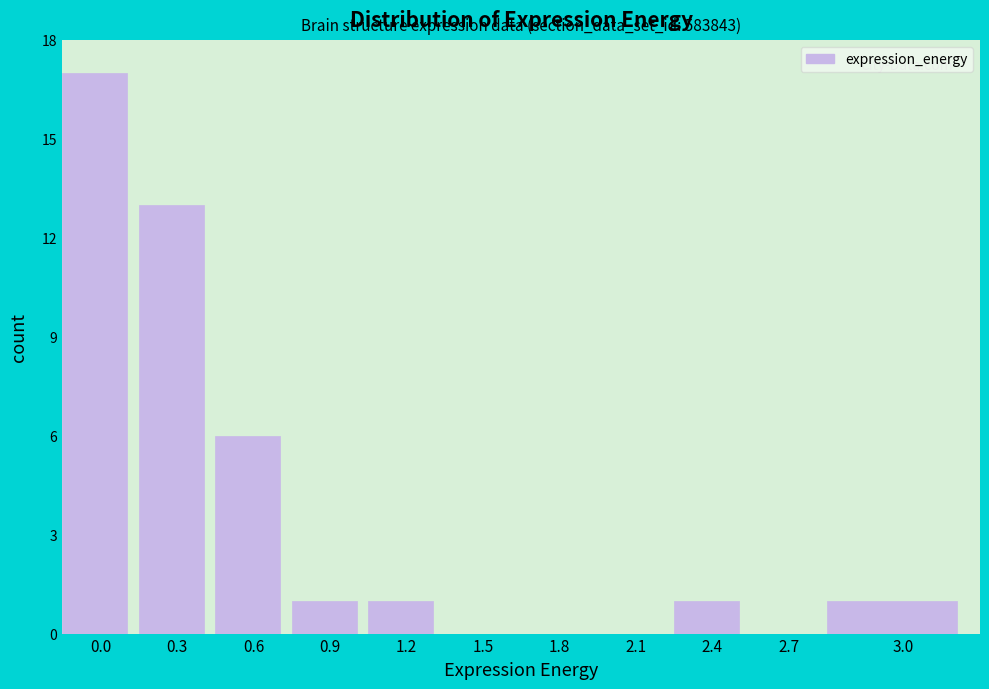

Reading left to right, list all the values displayed in this chart.

0.0=17	0.3=13	0.6=6	0.9=1	1.2=1	1.5=0	1.8=0	2.1=0	2.4=1	2.7=0	3.0=1